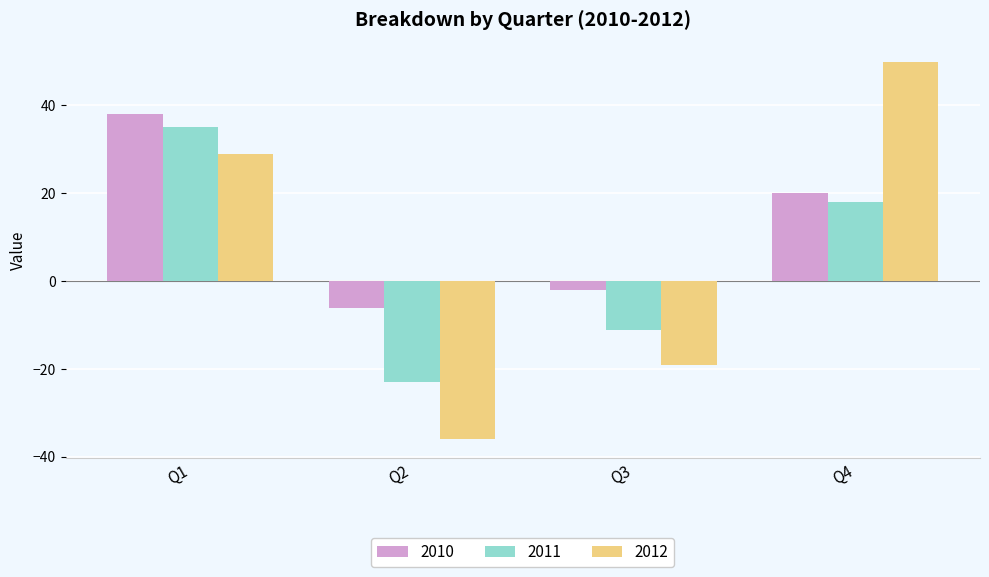

How many negative values does the 2011 series have?

2